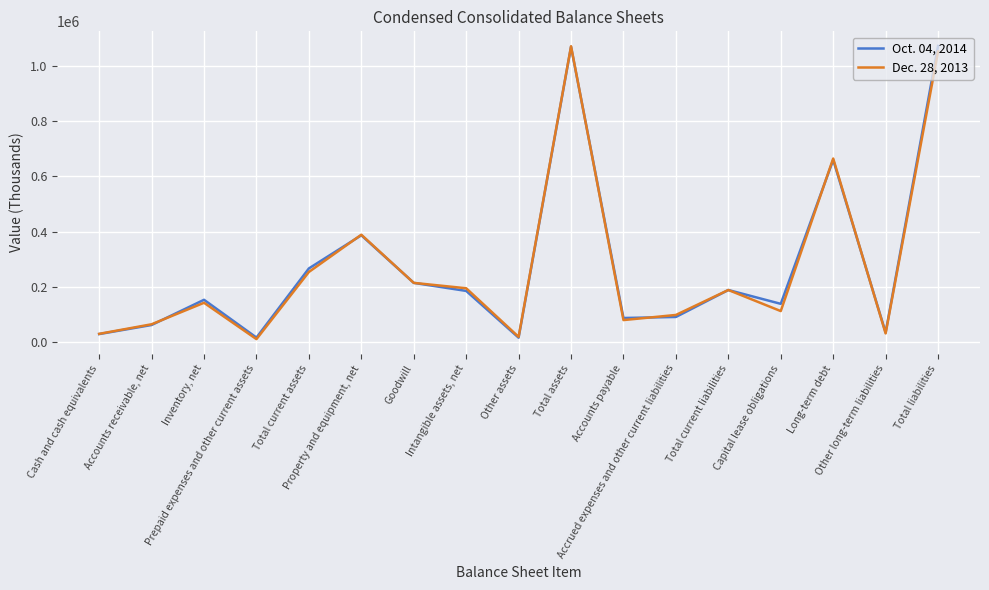

What is the greatest value displayed?

1071287